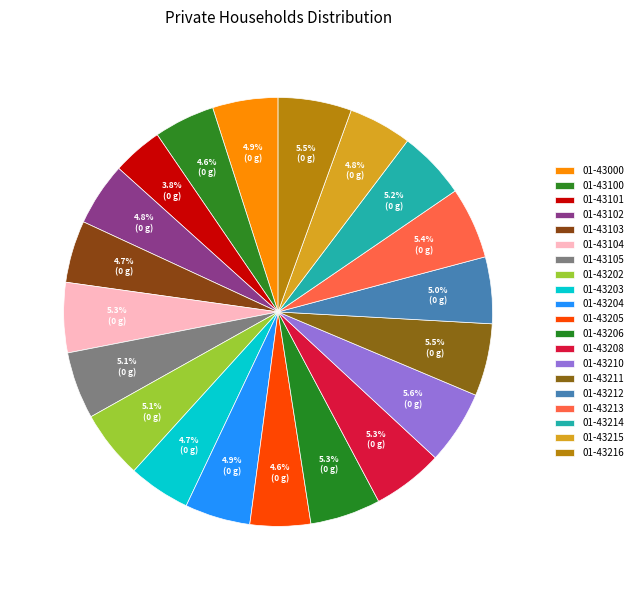

How many segments does this pie chart have?

20